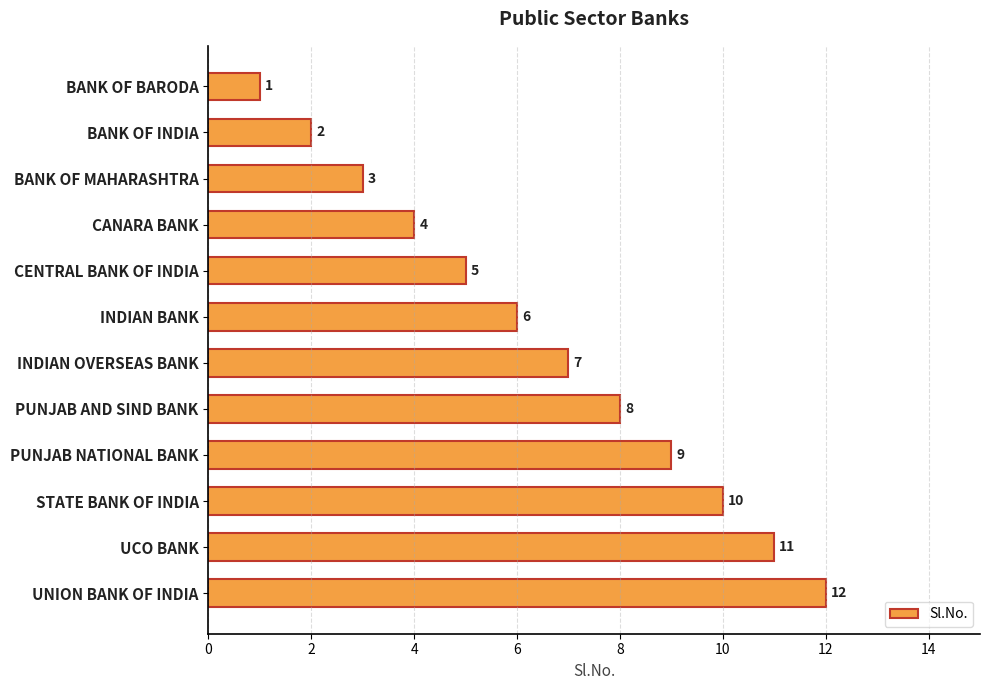

Is it true that the value at PUNJAB NATIONAL BANK is 2?

False